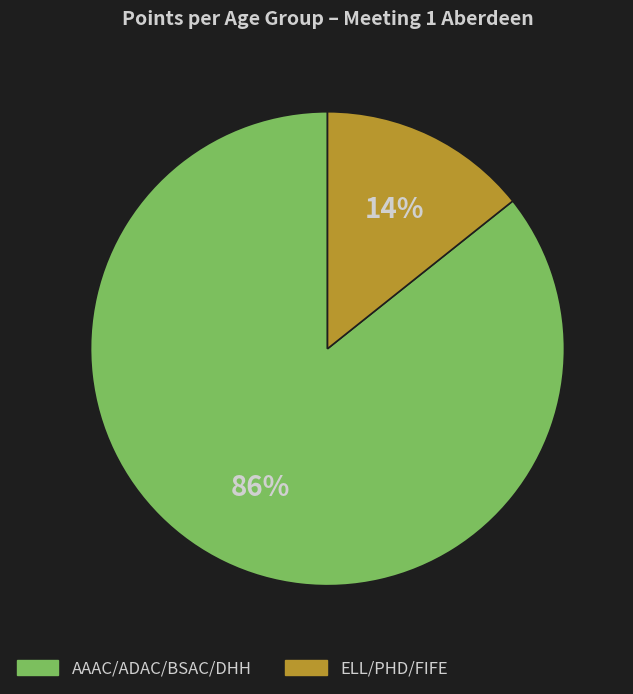

How many slices are in this pie chart?

2